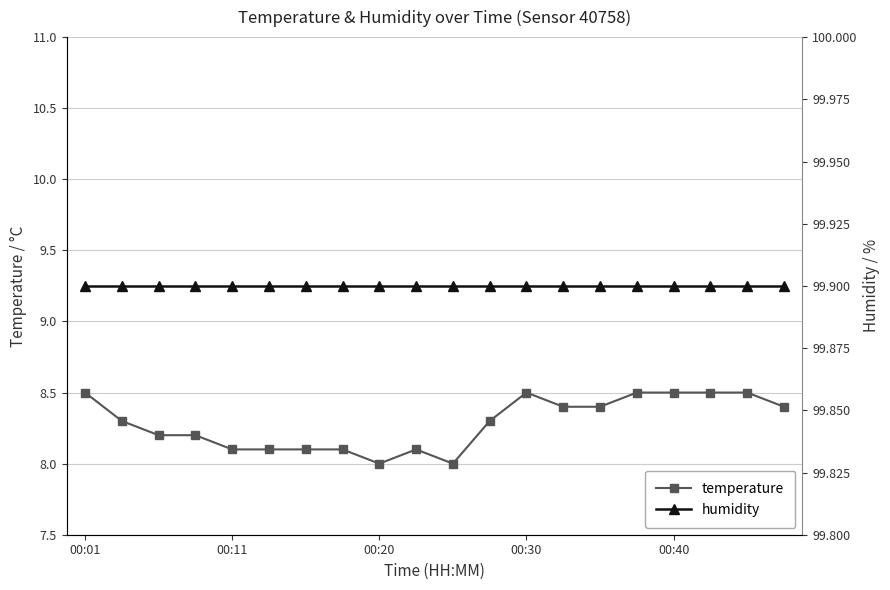

How many interior local valleys does the temperature series have?

2